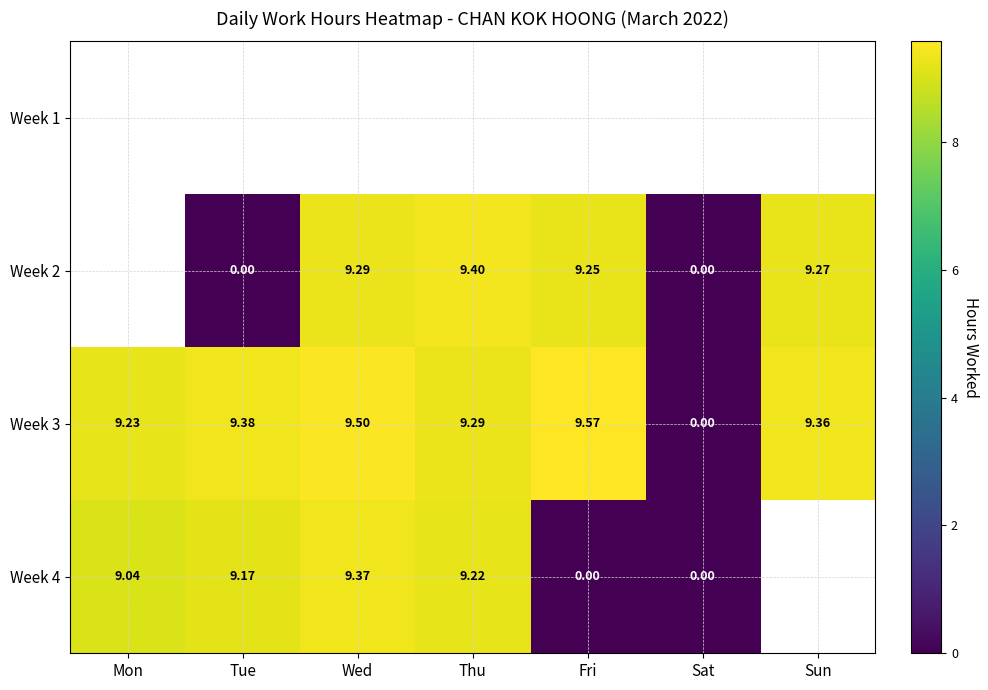

Is the value of Week 4 at Wed greater than the value of Week 3 at Tue?

No